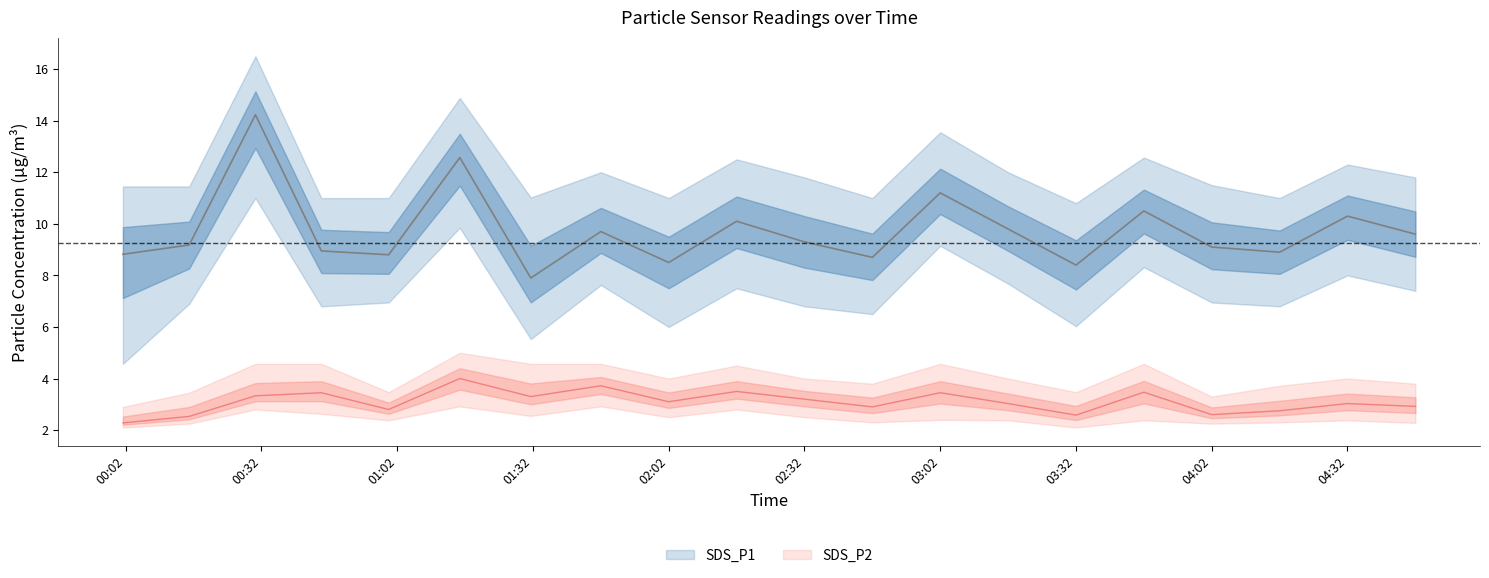

Where is SDS_P2 nearest to the value 3?

2023/04/12 03:17:00